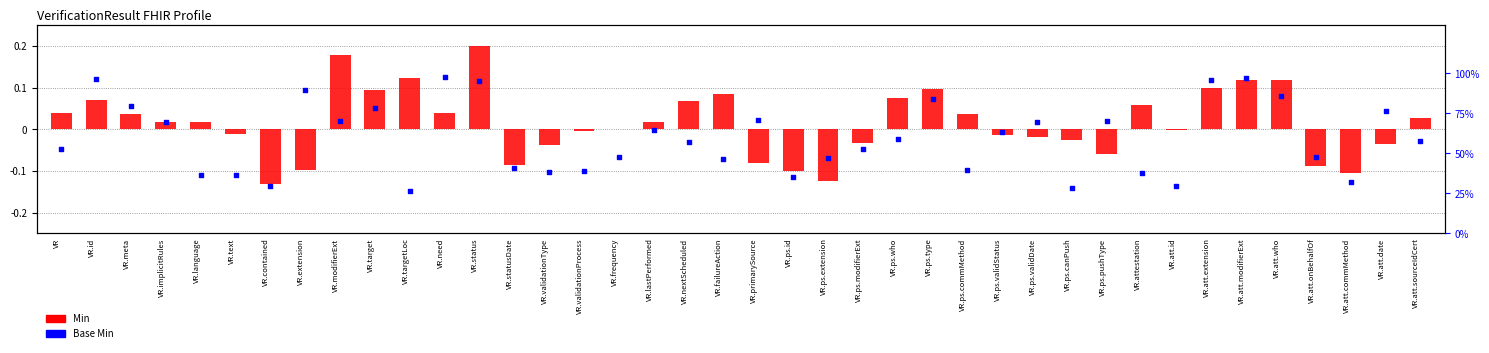

Is the value of Min (log ratio style) at VR.target greater than the value of Base Min (percentile rank) at VR?

No